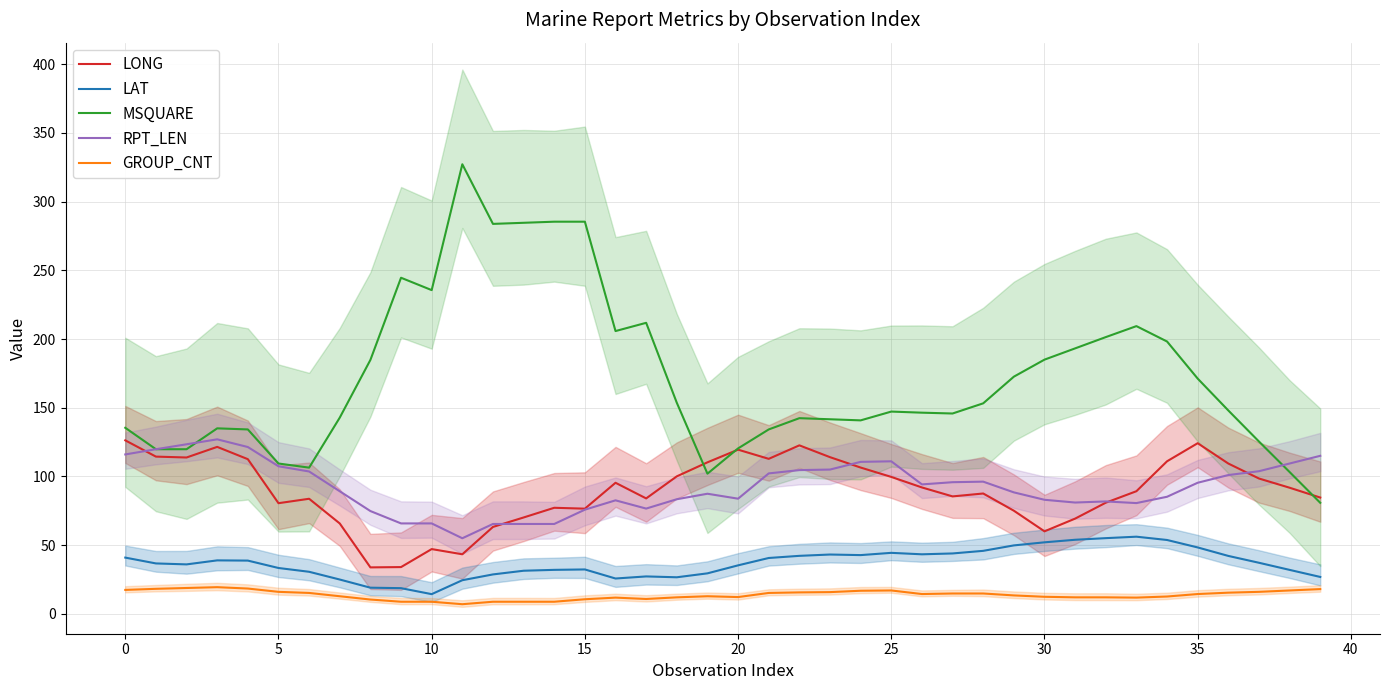

What is the lowest value of the RPT_LEN series?

55.0